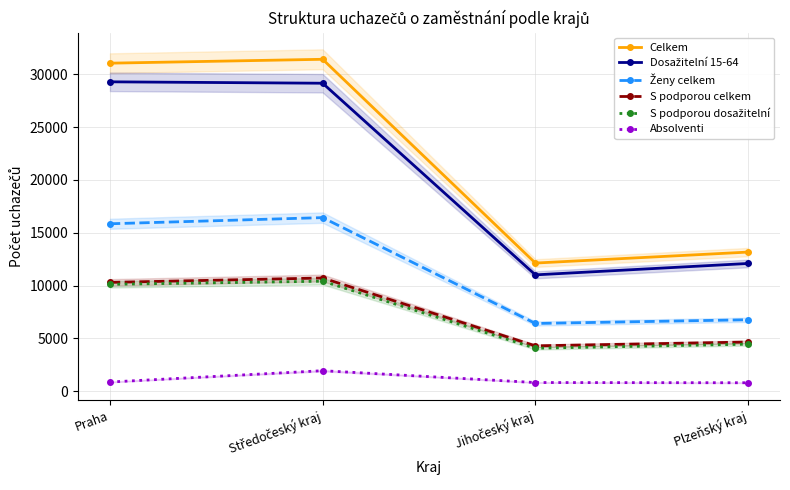

What are all the series names shown in the legend?

Celkem, Dosažitelní 15-64, Ženy celkem, S podporou celkem, S podporou dosažitelní, Absolventi